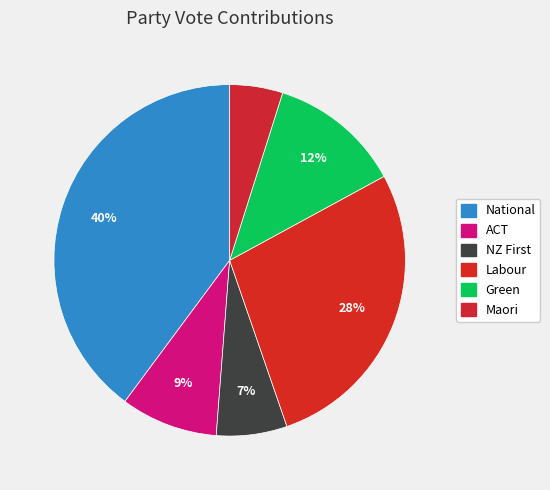

How many segments does this pie chart have?

6